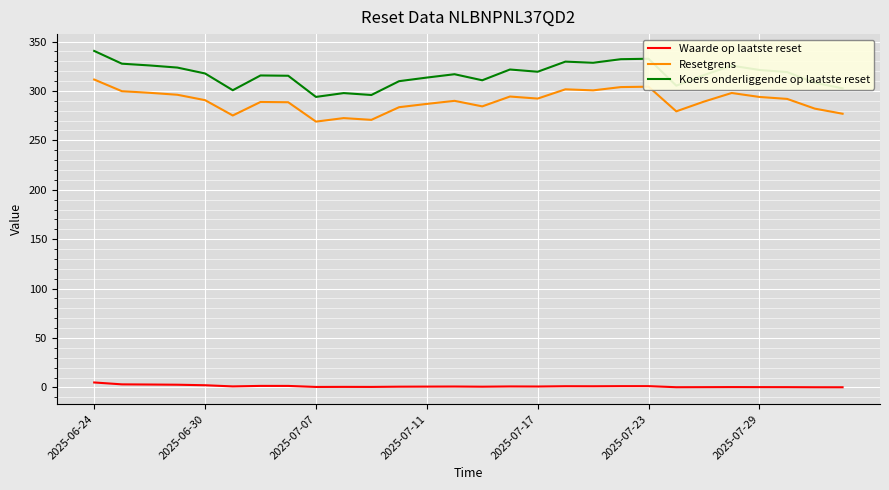

Which series has the largest total across all categories?

Koers onderliggende op laatste reset